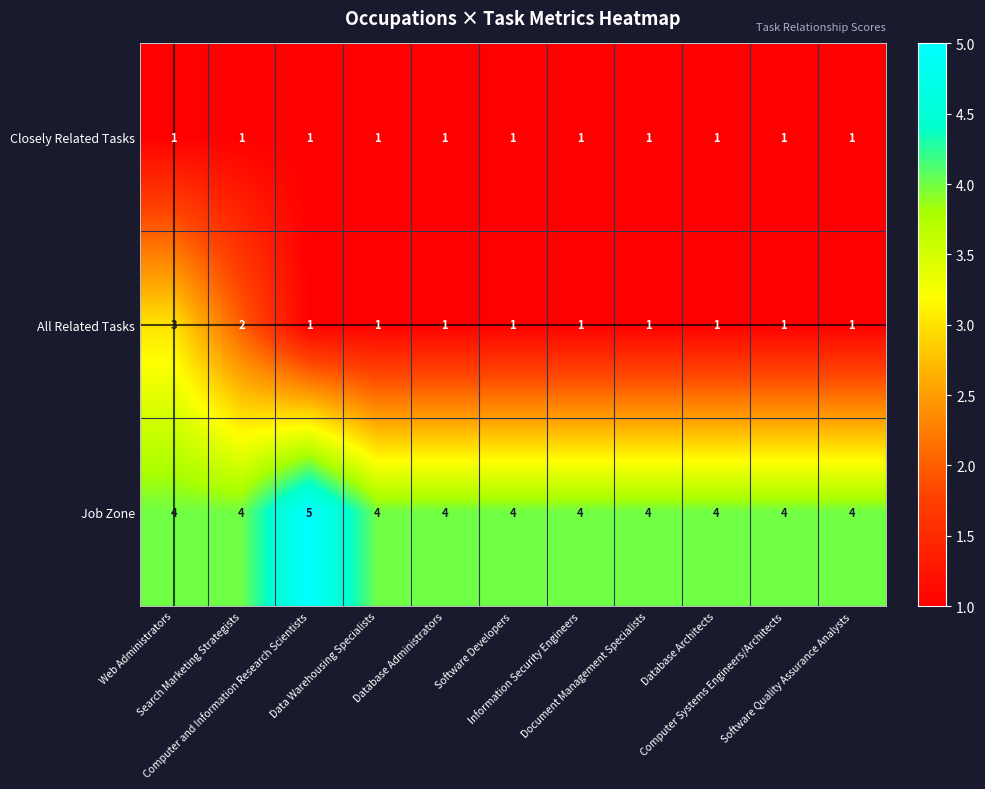

Rank the series by their maximum value, from highest to lowest.

Job Zone, All Related Tasks, Closely Related Tasks